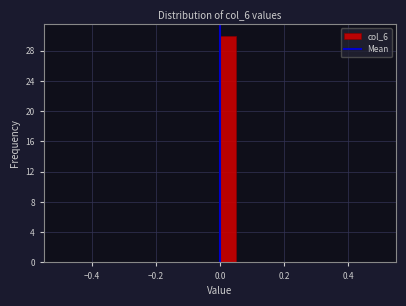

Around what value on the x-axis is the tallest bar? Give the approximate position of its centre, as read against the axis.

0.02